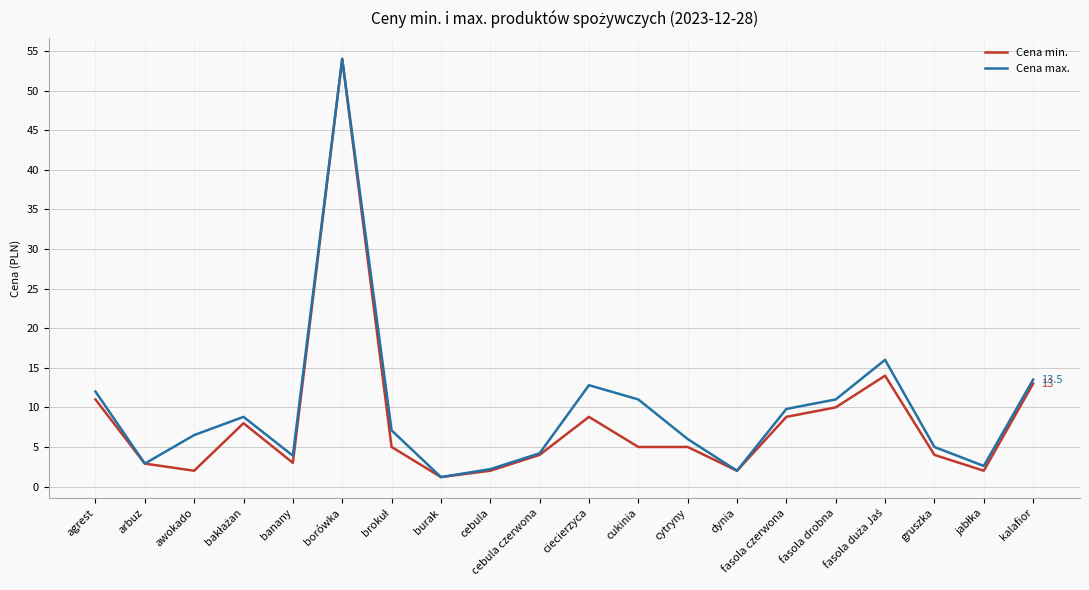

Which category has the highest value in the Cena max. series?

borówka